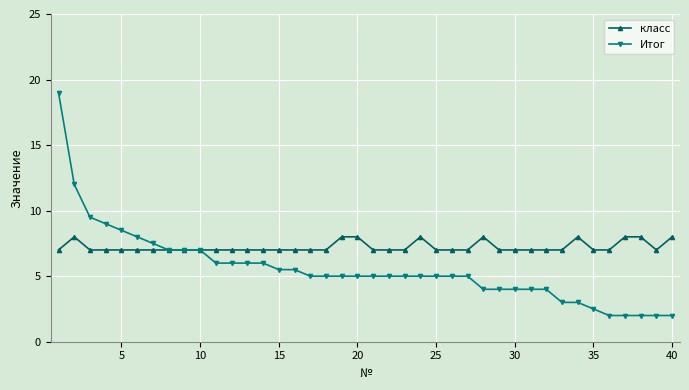

How many lines are shown in the chart?

2